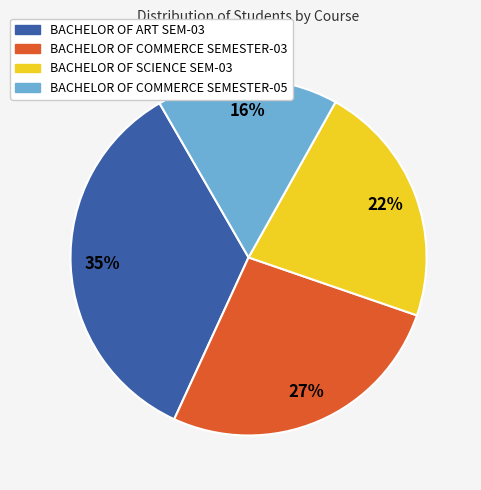

Is it true that BACHELOR OF SCIENCE SEM-03 is 22% of the pie?

True